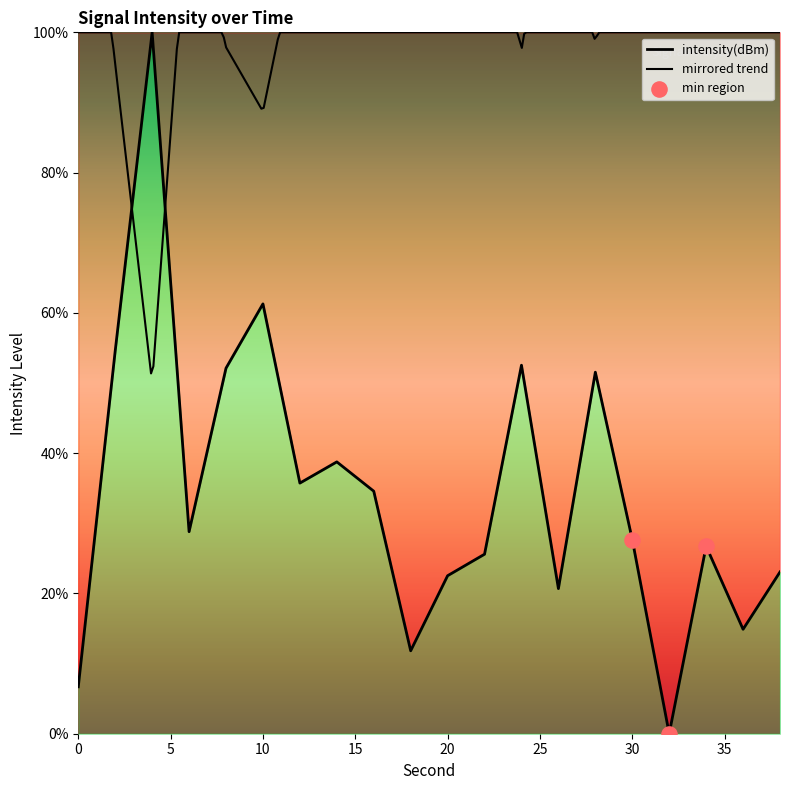

What is the change in value from 6 to 10?

+32.5